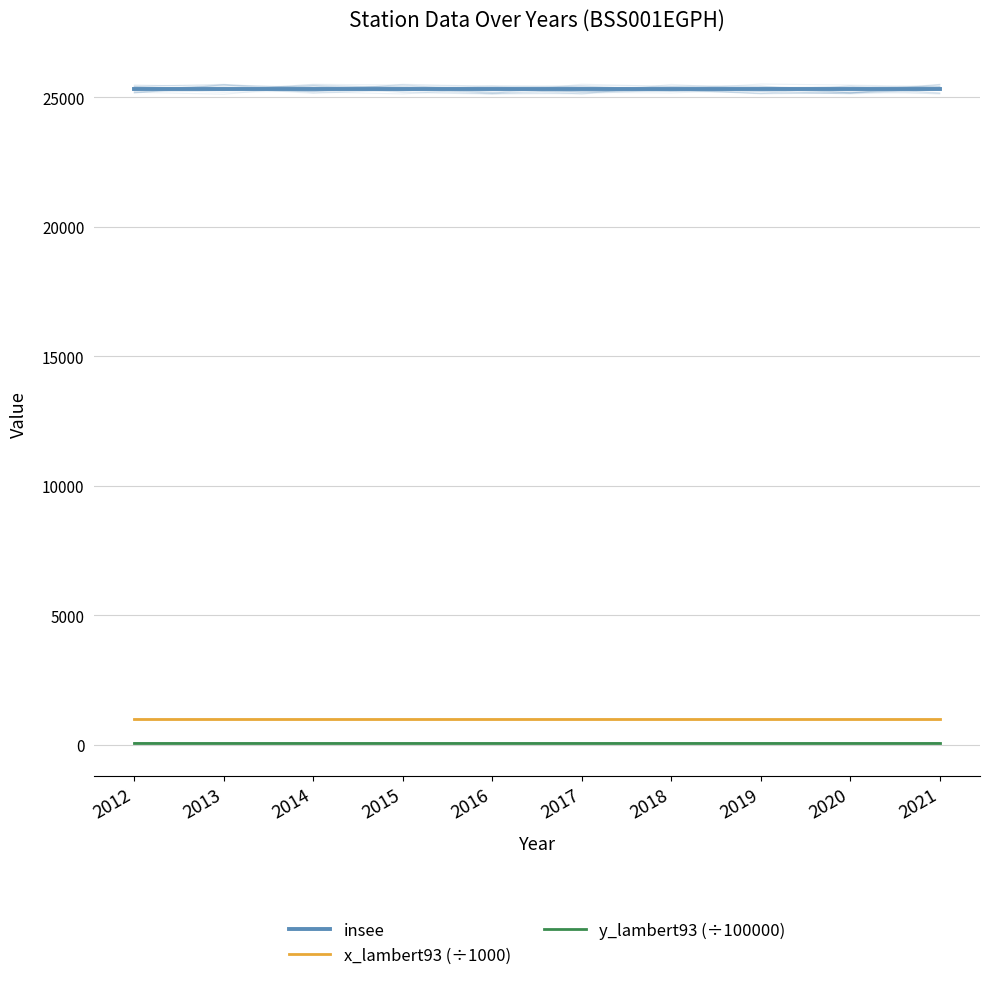

What are all the series names shown in the legend?

insee, x_lambert93 (÷1000), y_lambert93 (÷100000)